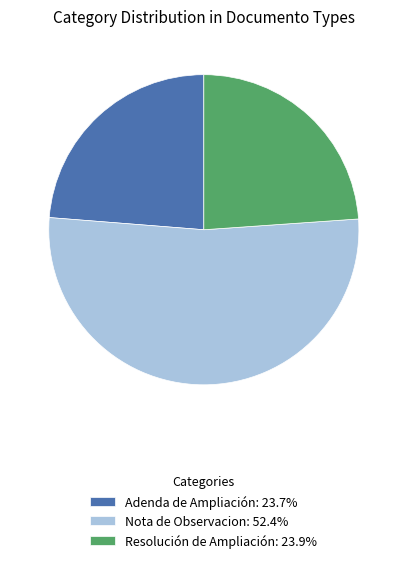

Is Resolución de Ampliación: 23.9% the majority of the pie?

No